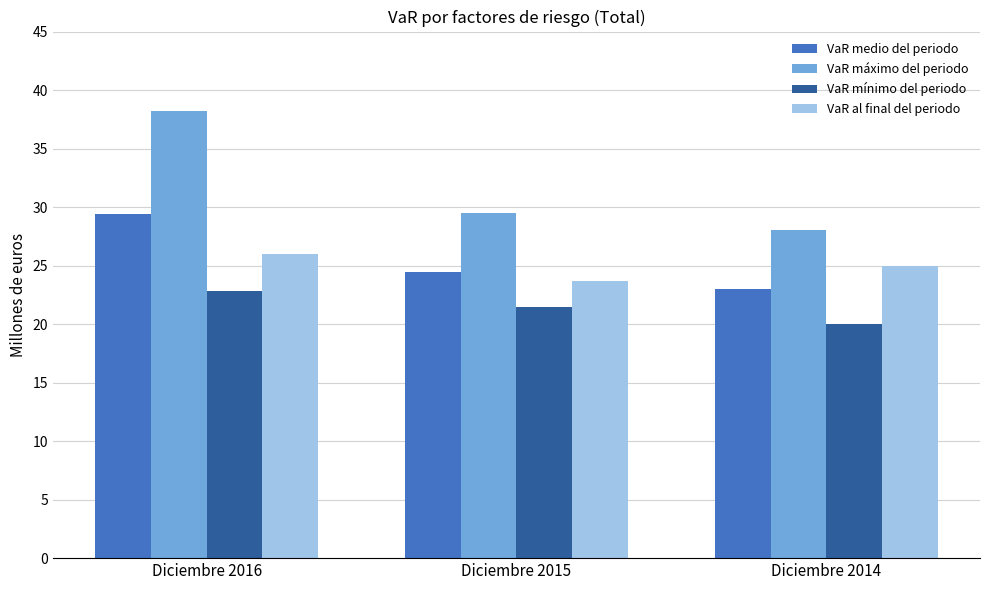

What is the difference between the second highest and minimum values in the VaR mínimo del periodo series?

1.4